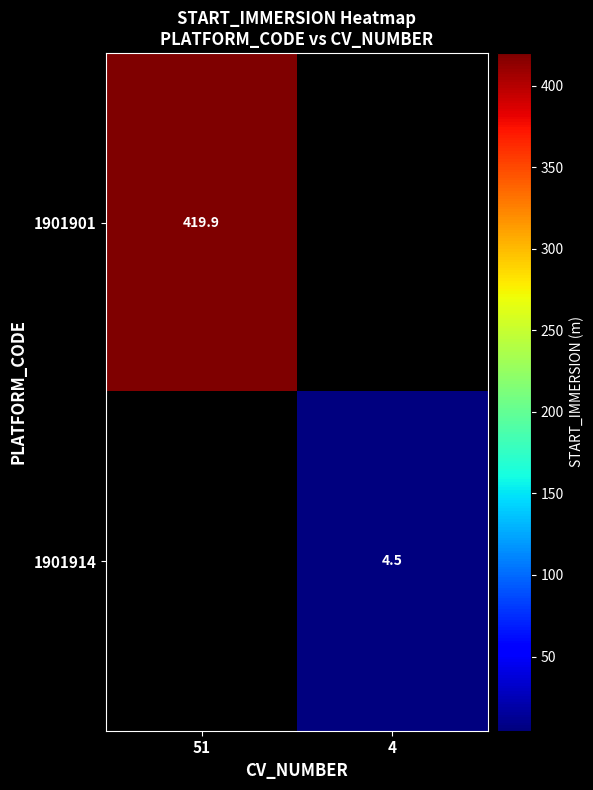

At how many categories does at least one series exceed 128?

1